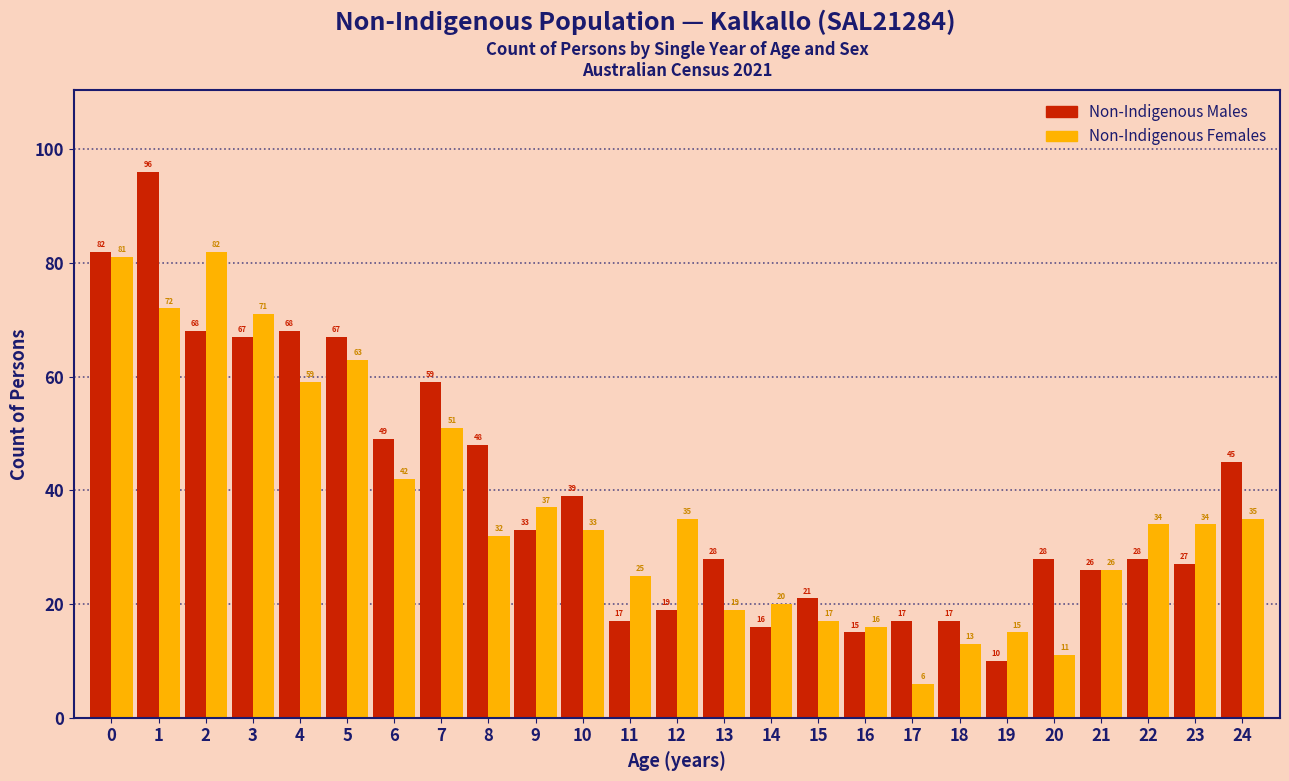

Reading left to right, transcribe all the data shown in this chart.

Non-Indigenous Males: 82	96	68	67	68	67	49	59	48	33	39	17	19	28	16	21	15	17	17	10	28	26	28	27	45
Non-Indigenous Females: 81	72	82	71	59	63	42	51	32	37	33	25	35	19	20	17	16	6	13	15	11	26	34	34	35